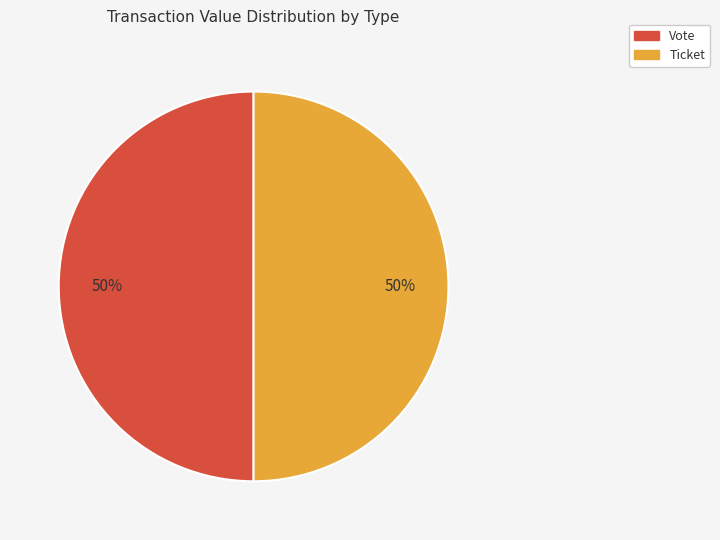

The Vote slice represents 50% of the pie. True or false?

True